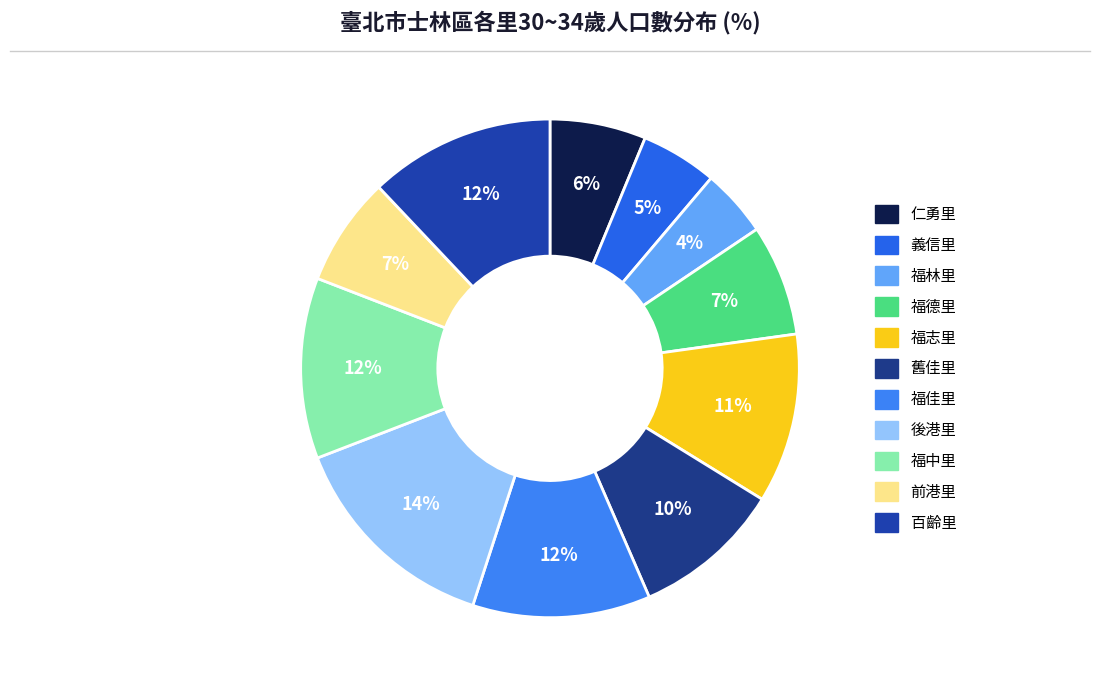

To the nearest percent, what is the difference between the 義信里 and 福林里 slice percentages?

1%